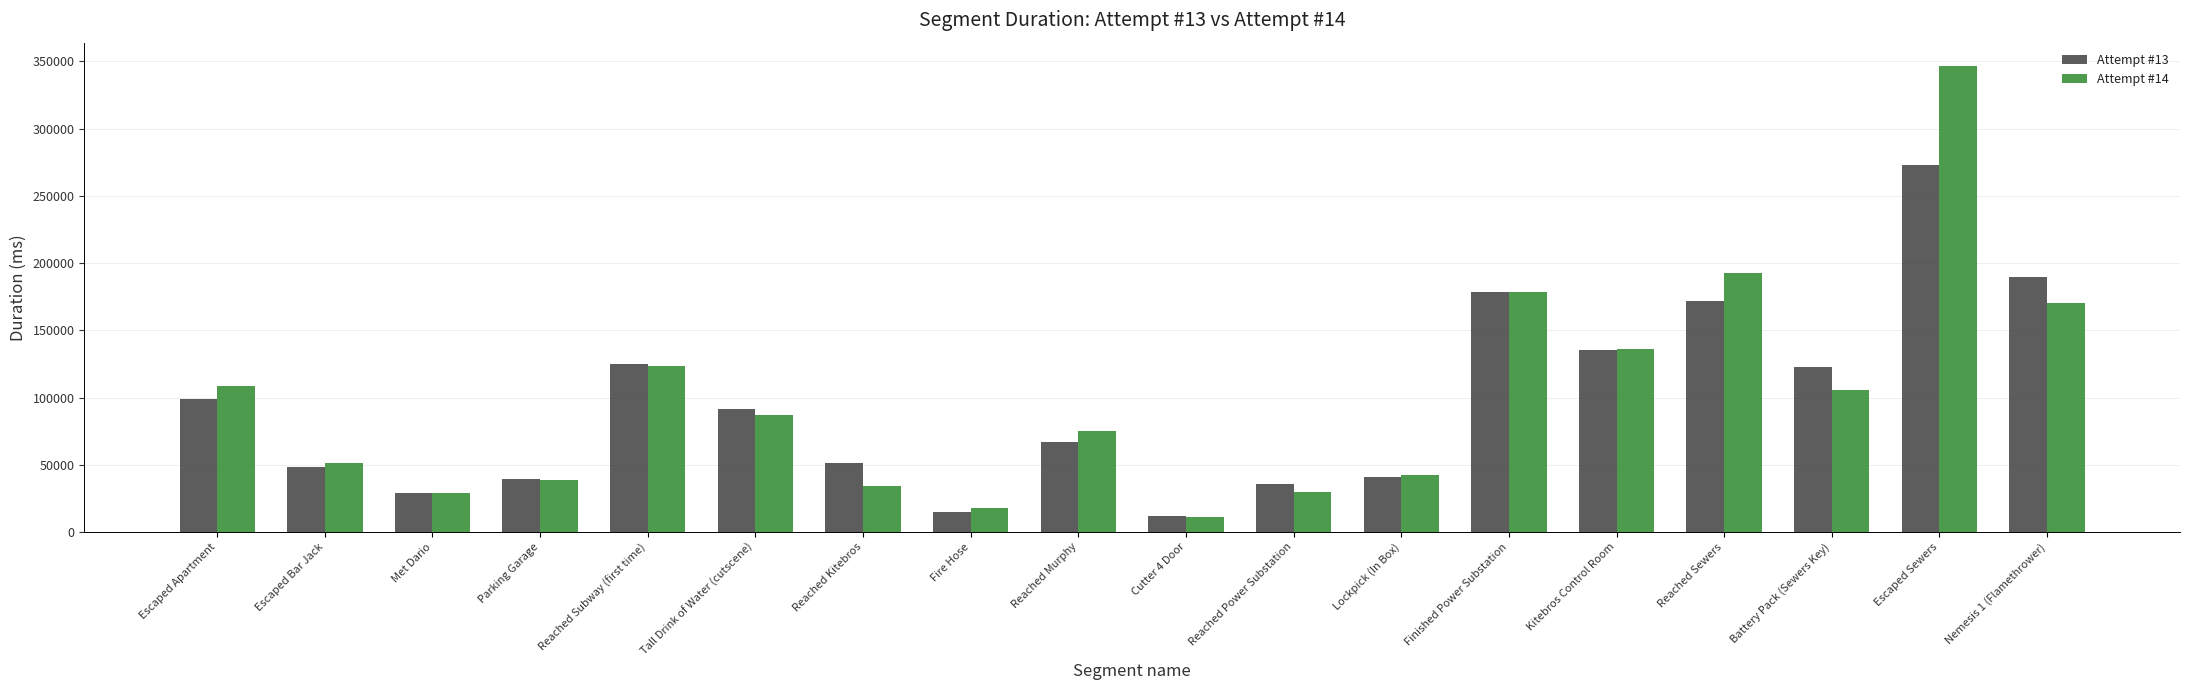

The value of Attempt #14 at Finished Power Substation is 178199. True or false?

True